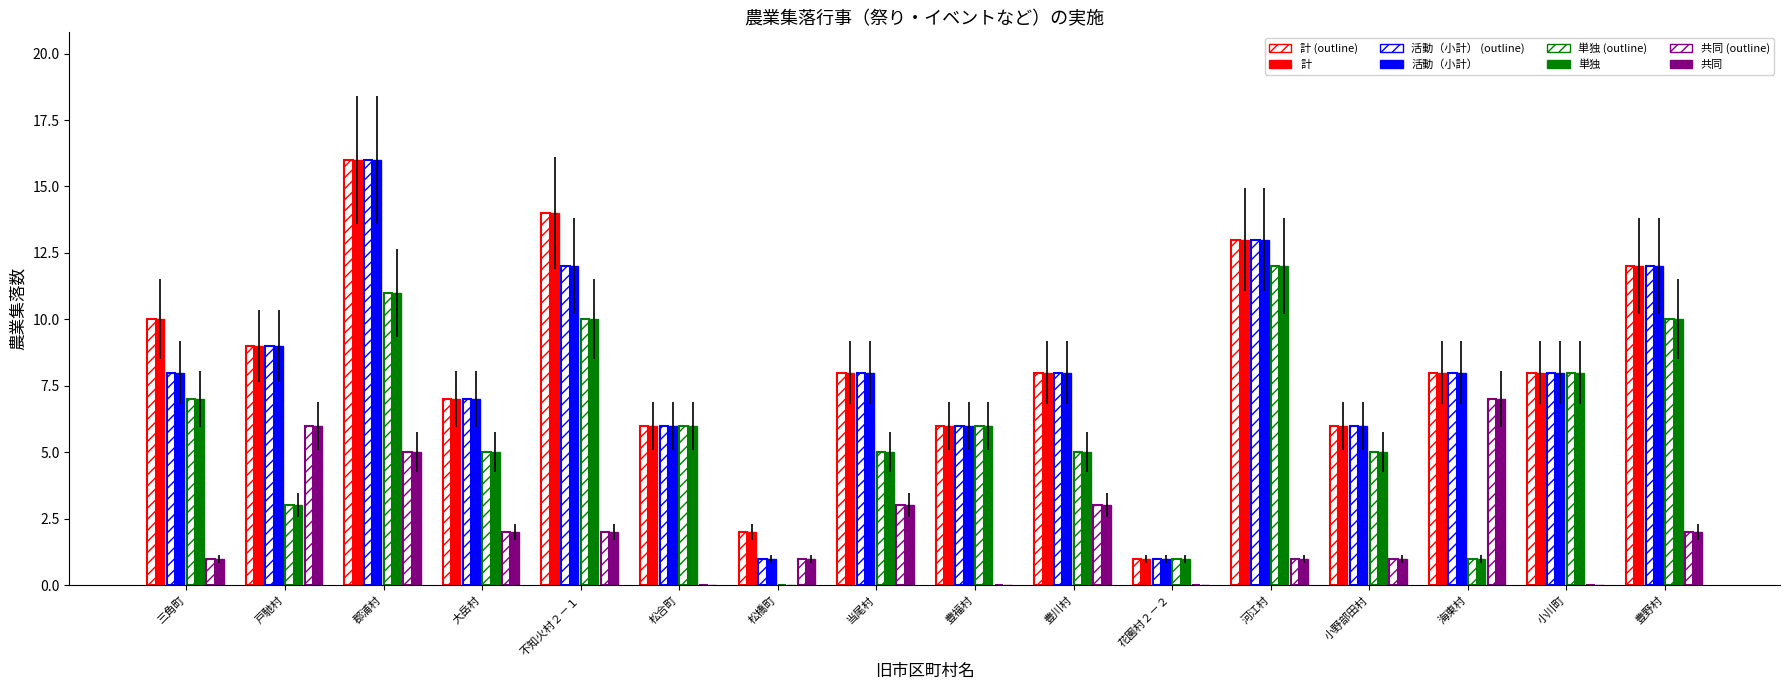

Are the bars grouped side by side (vs. stacked)?

Yes